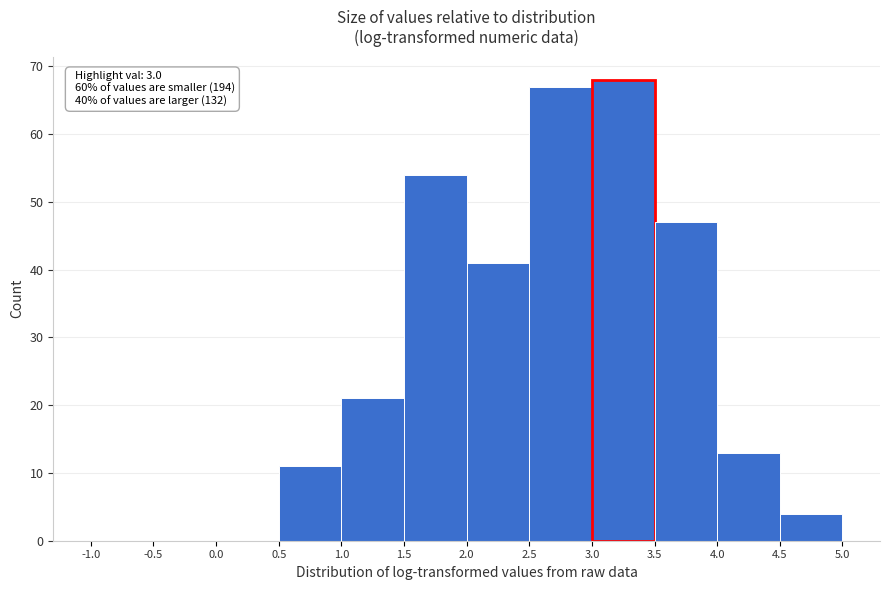

Over which range of the x-axis is the bar tallest?

3.0 to 3.5